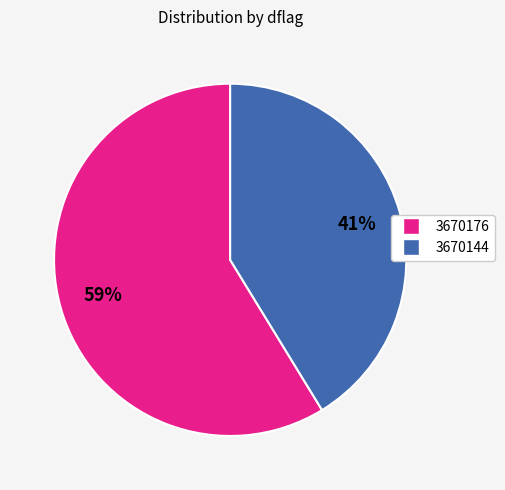

Combined, do 3670176 and 3670144 account for over 50%?

Yes